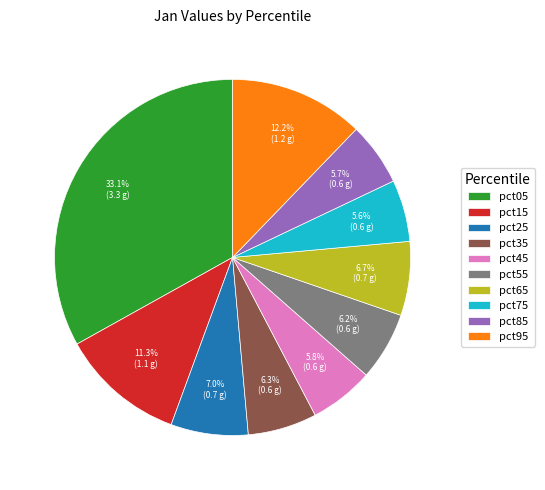

How many segments does this pie chart have?

10